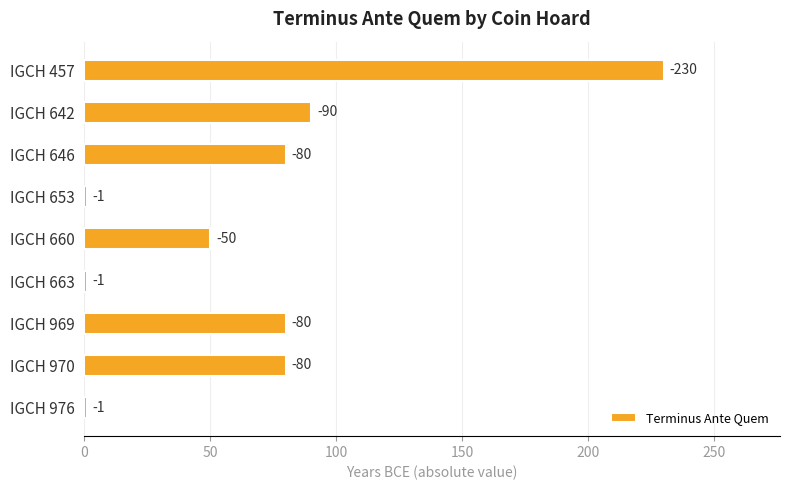

Does the chart contain any negative values?

No